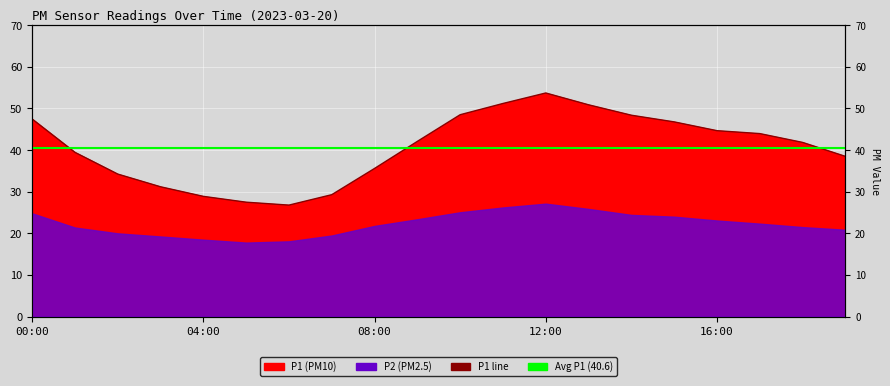

What is the value of the 19th point from the left?

41.9